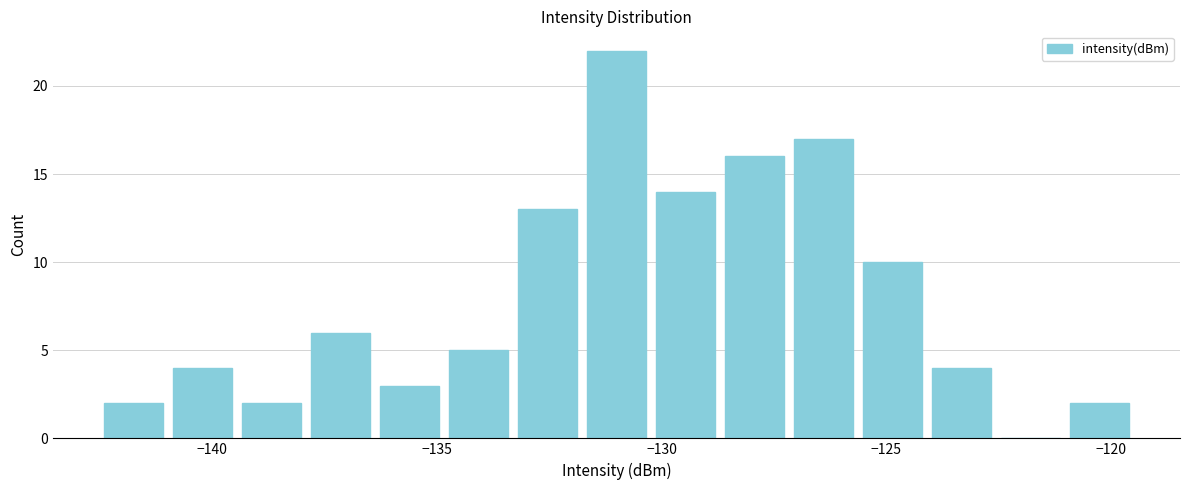

Around what value on the x-axis is the tallest bar? Give the approximate position of its centre, as read against the axis.

-131.0